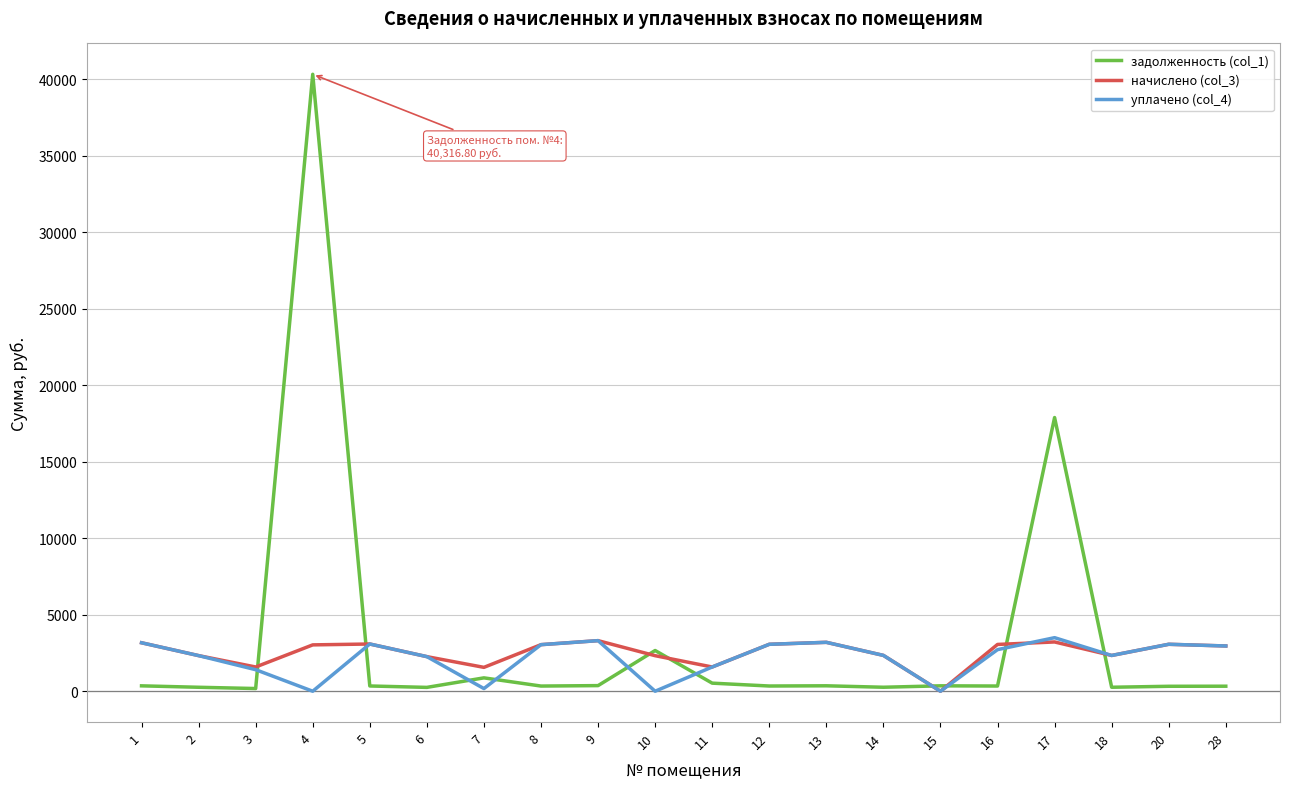

At which category does the chart reach its peak across all series?

4